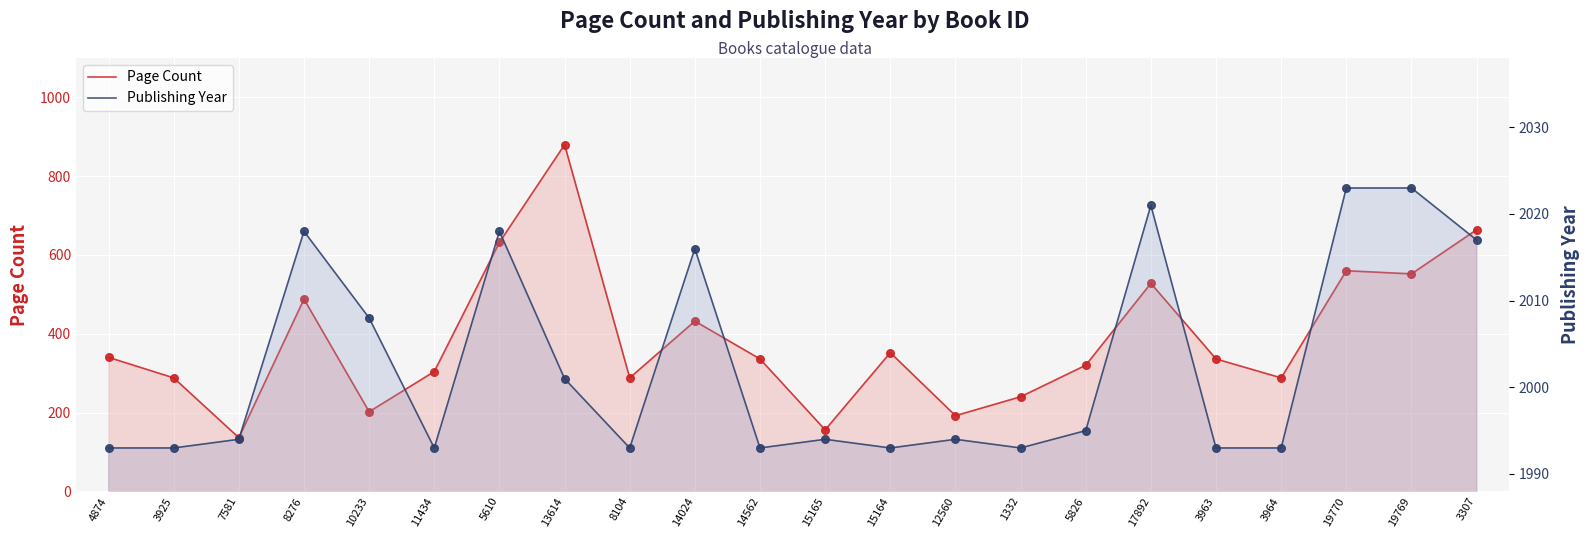

Is the value of Page Count at 19770 greater than the value of Publishing Year at 13614?

No